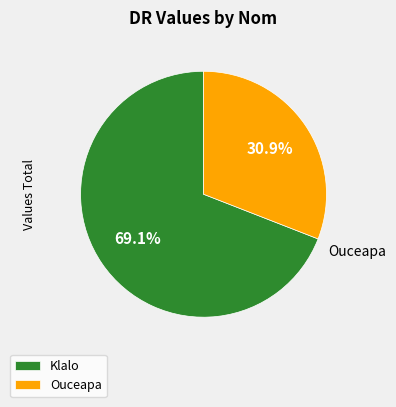

To the nearest percent, what is the difference between the largest and smallest slice percentages?

38%